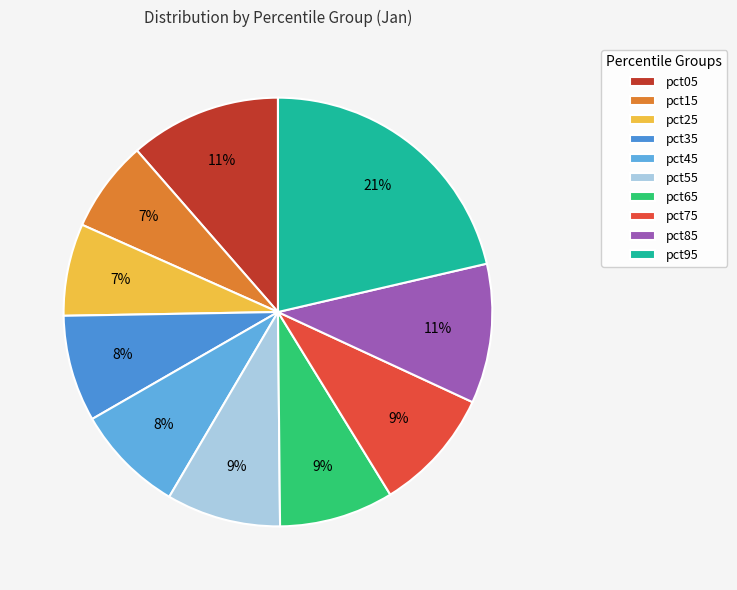

Is it true that pct45 is 1% of the pie?

False